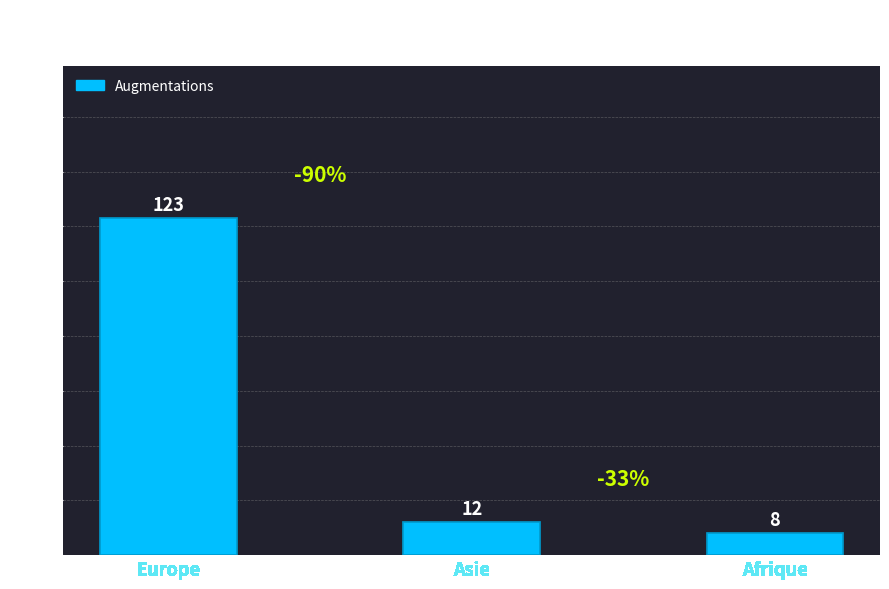

Which label corresponds to the largest value in the chart?

Europe